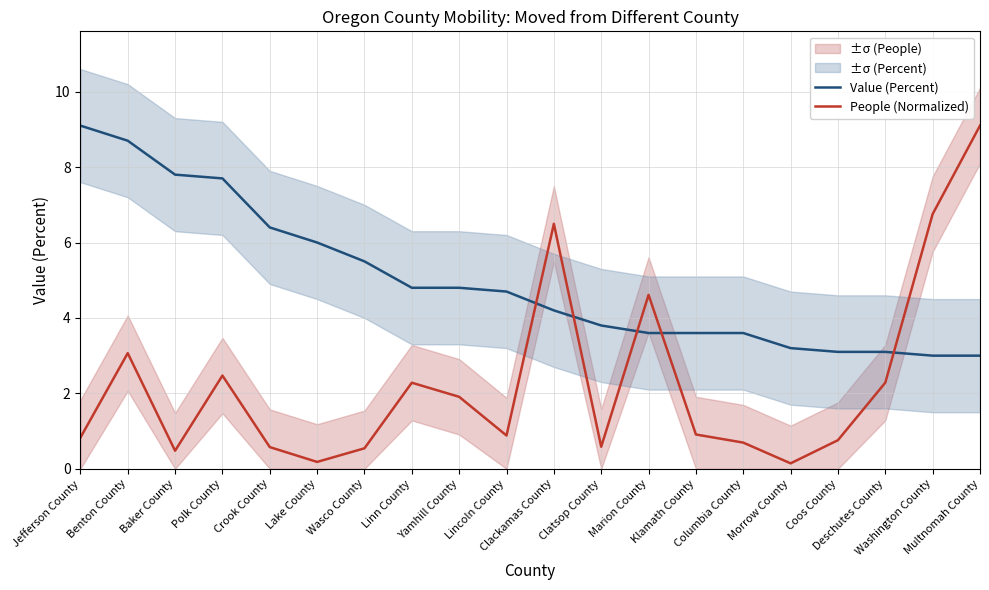

How many lines are shown in the chart?

2